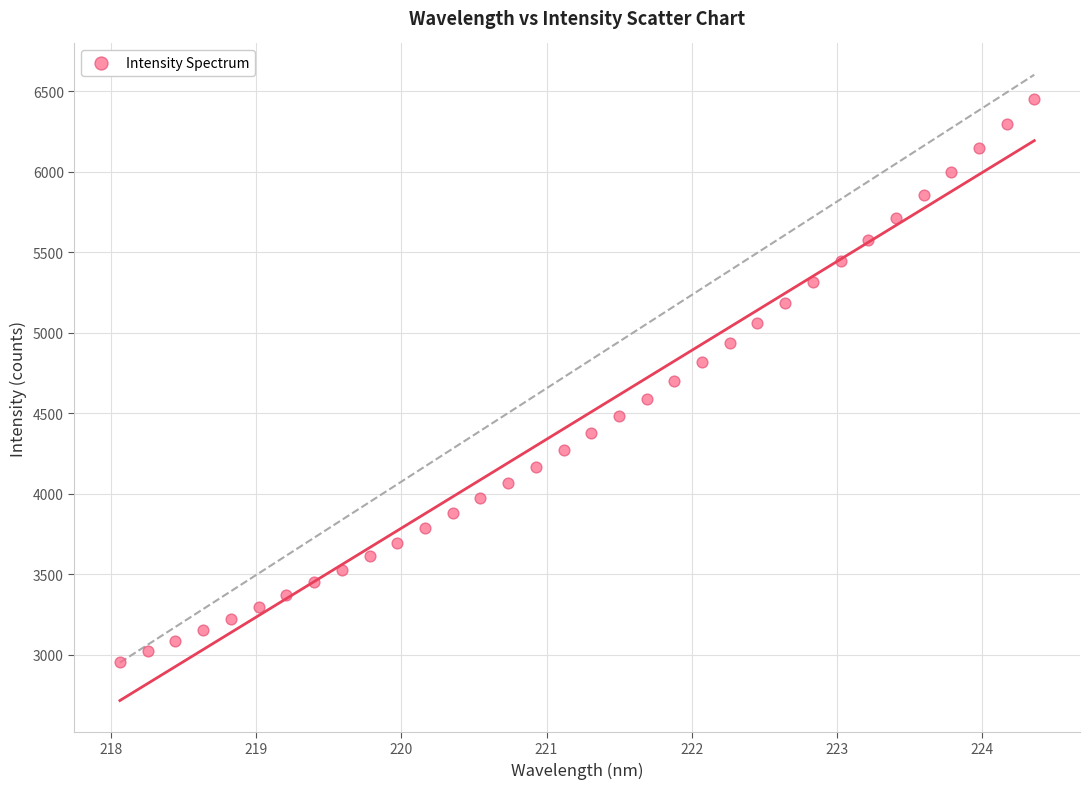

What is the range of Y values (max minus min)?

3494.9